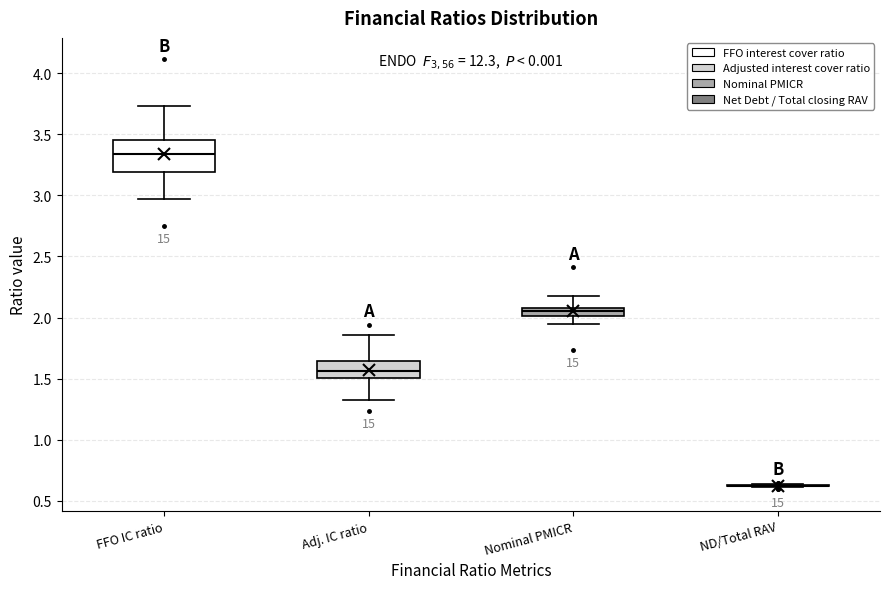

Which box is the tallest, from its lower edge to its upper edge?

FFO IC ratio